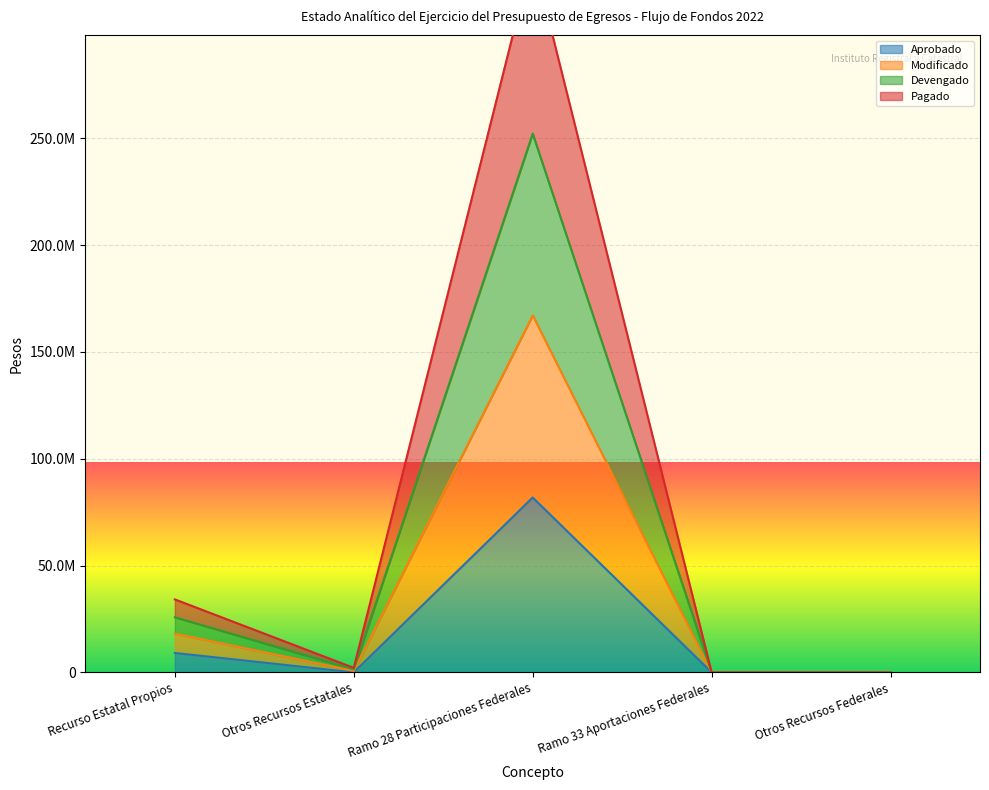

In Pagado, how many points are lower than both neighbors (excluding endpoints)?

1